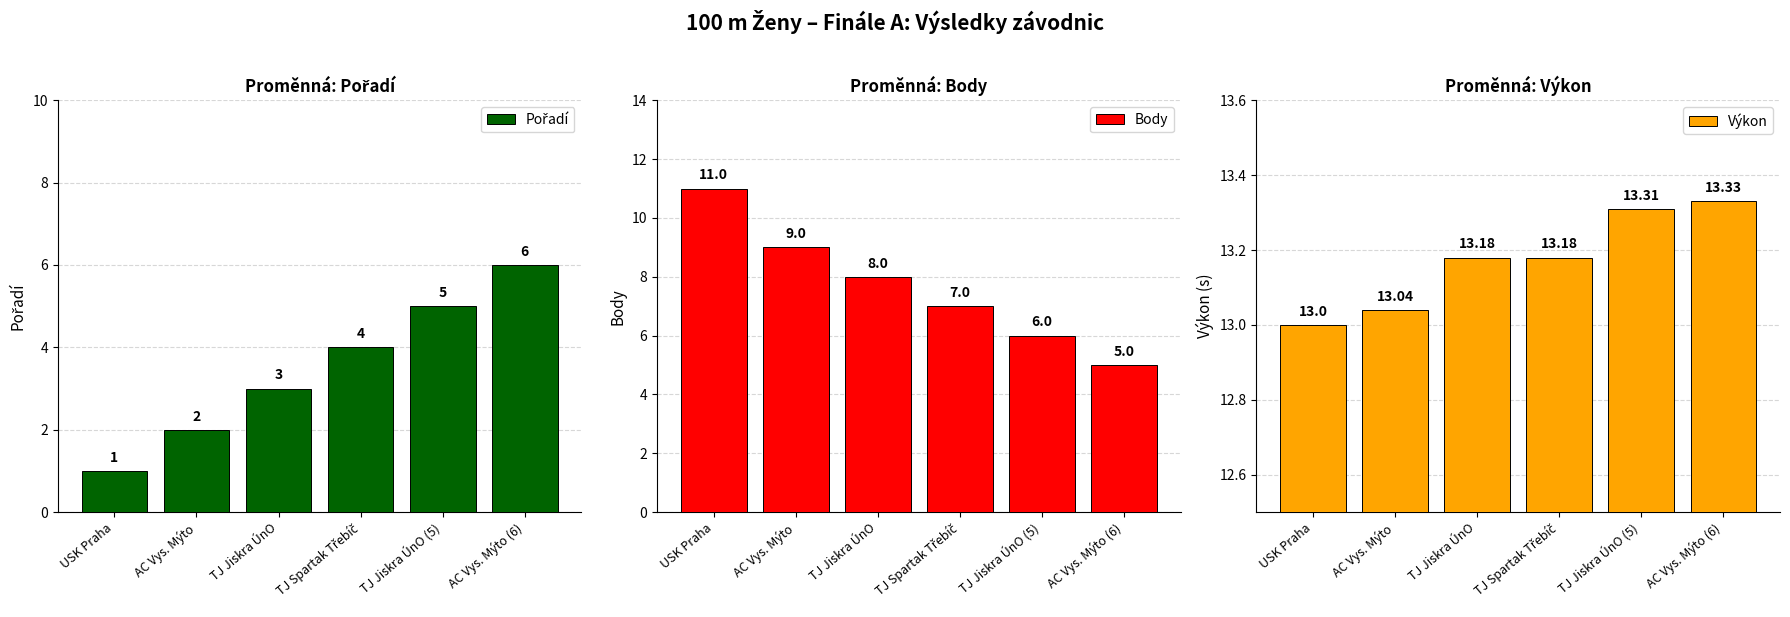

At which label is Pořadí closest to 3?

TJ Jiskra ÚnO